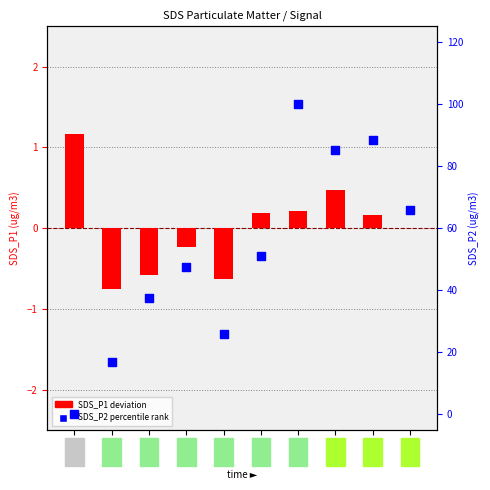

What is the total value across all series at 00:08?

47.4